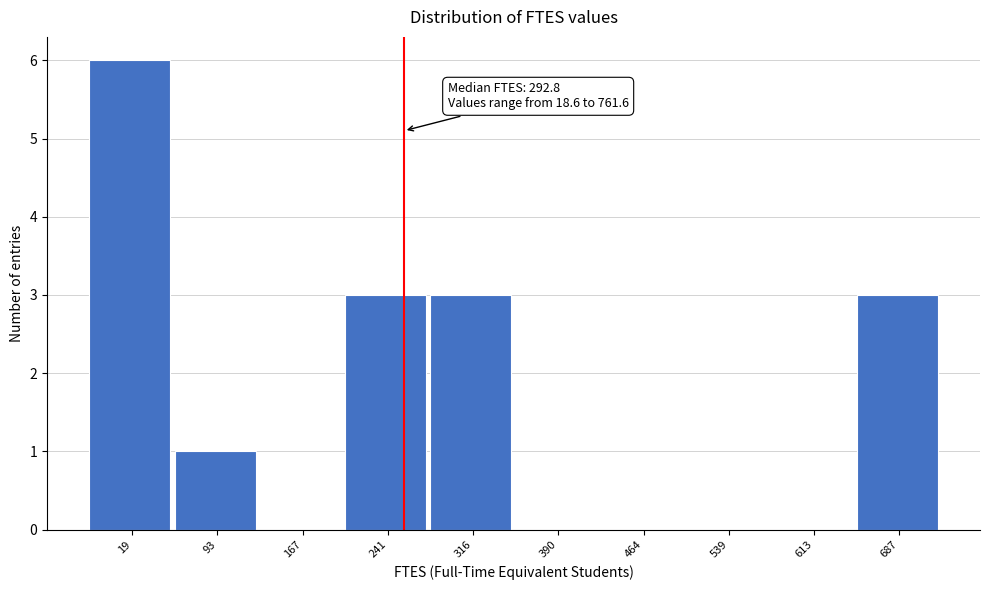

Reading right to left, transcribe all the data shown in this chart.

687=3	613=0	539=0	464=0	390=0	316=3	241=3	167=0	93=1	19=6